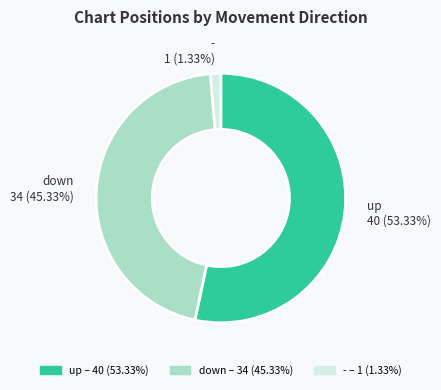

The down slice represents 52% of the pie. True or false?

False